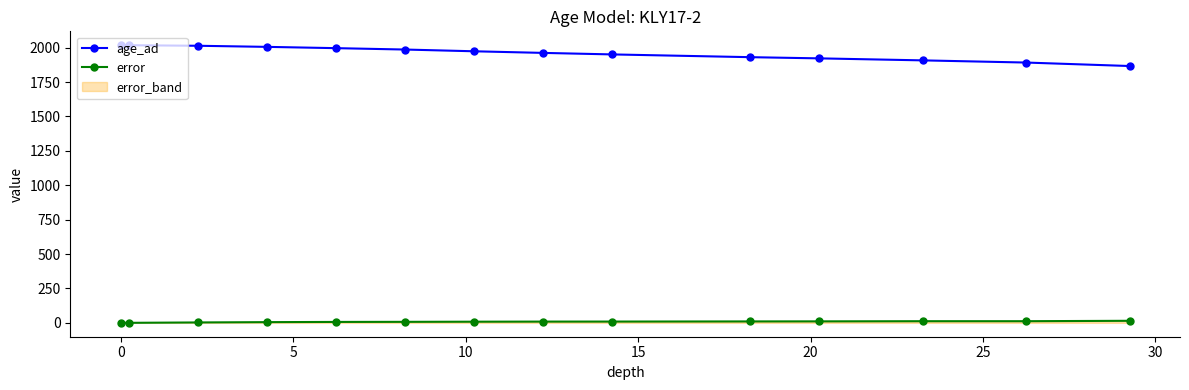

True or false: age_ad and error cross at least once.

False